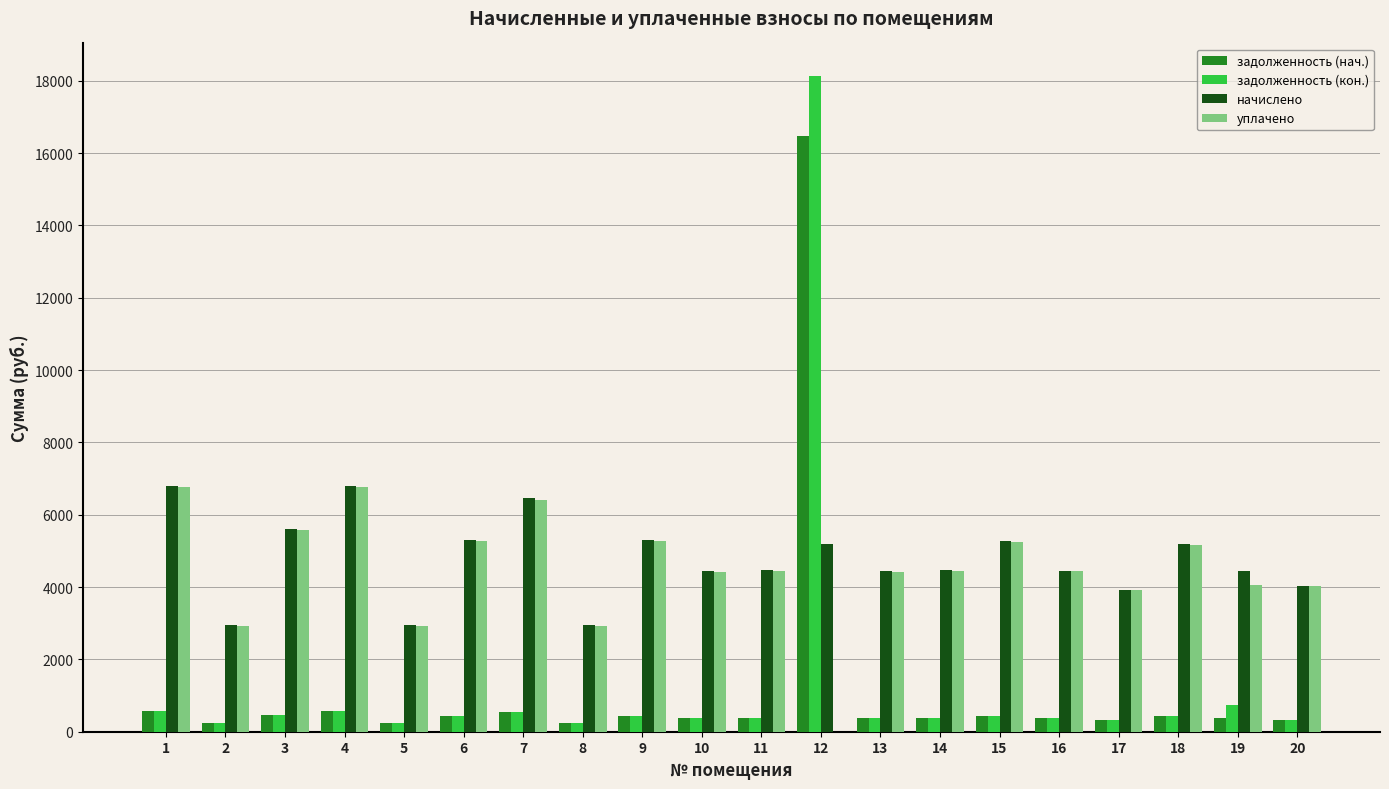

Does the chart contain stacked bars?

No